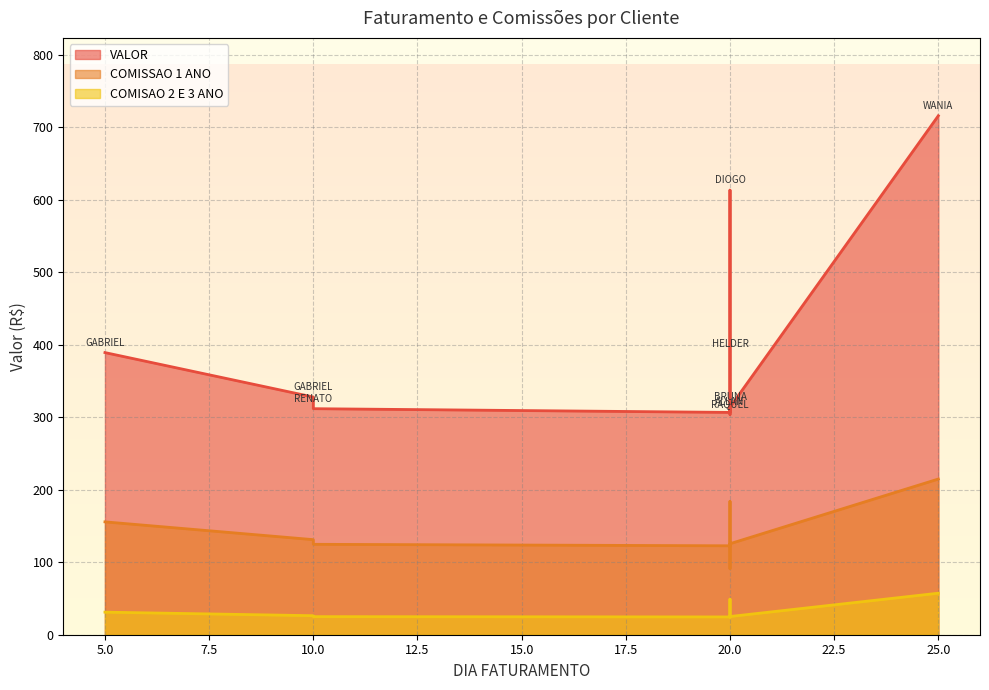

Reading right to left, list all the values displayed in this chart.

VALOR: 715.6	313.7	303.7	387.6	613.1	306.6	311.7	327.8	389.1
COMISSAO 1 ANO: 214.7	125.5	91.1	116.3	183.9	122.6	124.7	131.1	155.6
COMISAO 2 E 3 ANO: 57.3	25.1	24.3	31.0	49.0	24.5	24.9	26.2	31.1